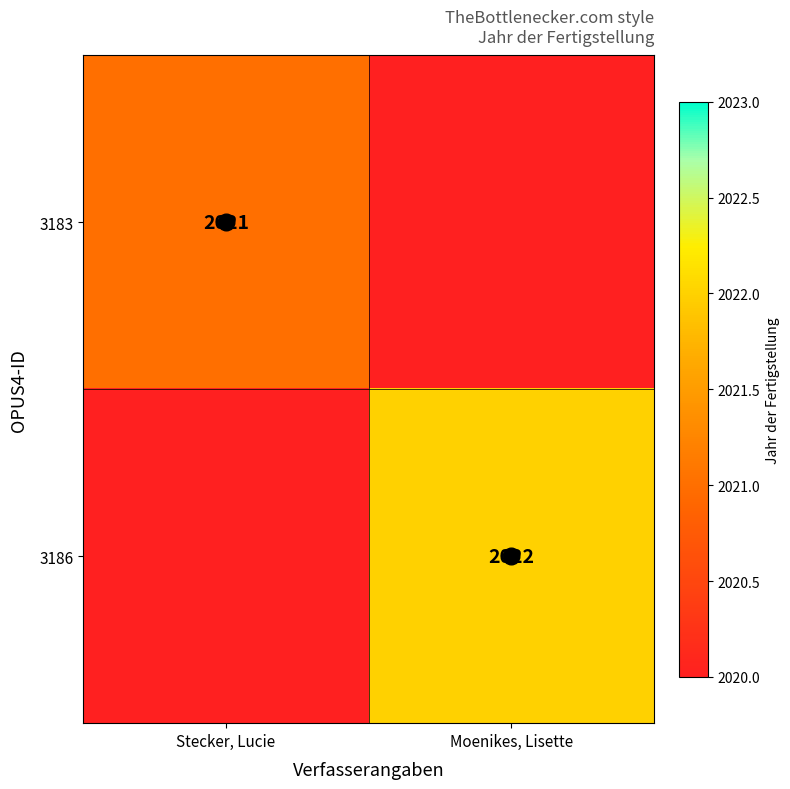

Rank the categories by 3186 value from lowest to highest.

Stecker, Lucie, Moenikes, Lisette